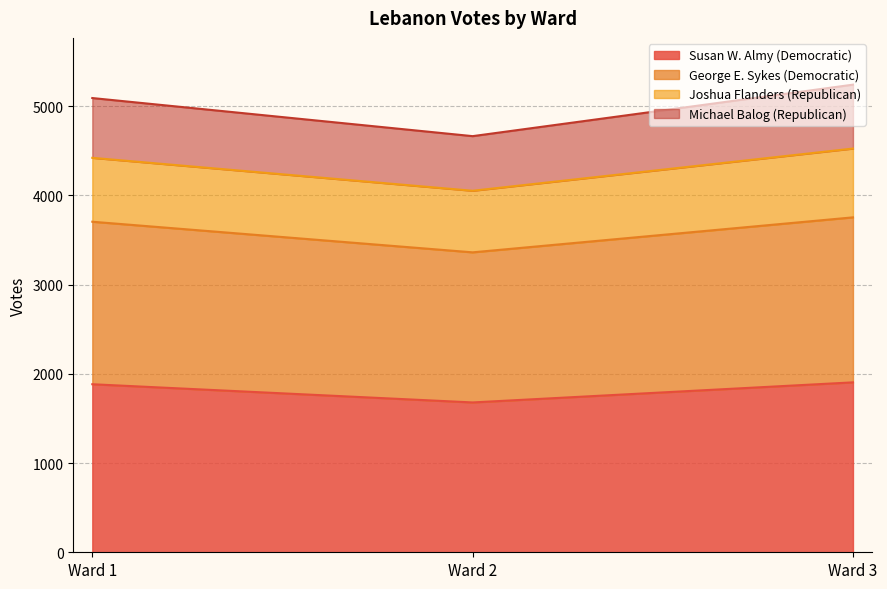

What is the minimum value for Susan W. Almy (Democratic)?

1679